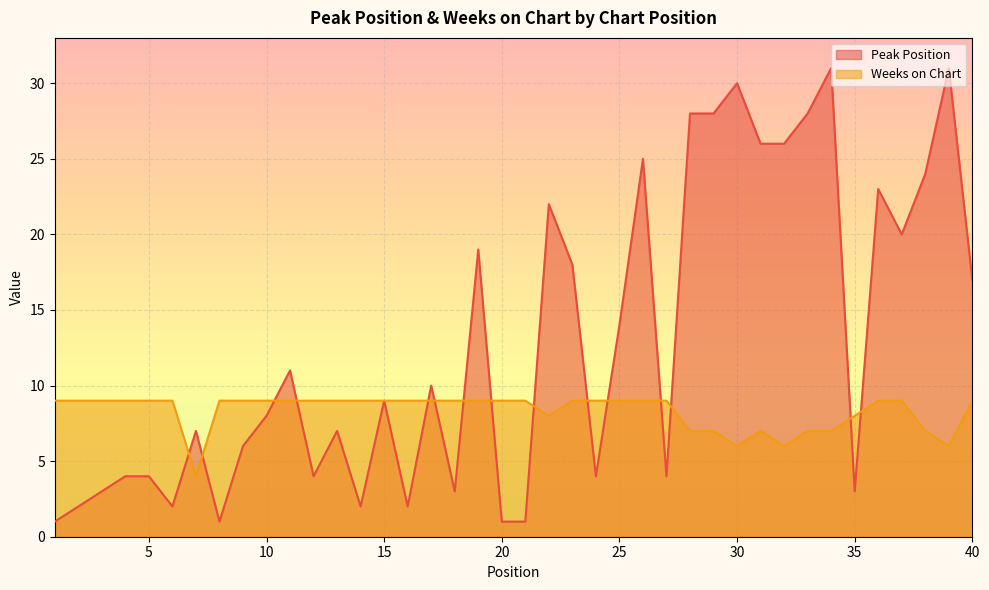

What is the sum of the Weeks on Chart values at 4 and 24?

18